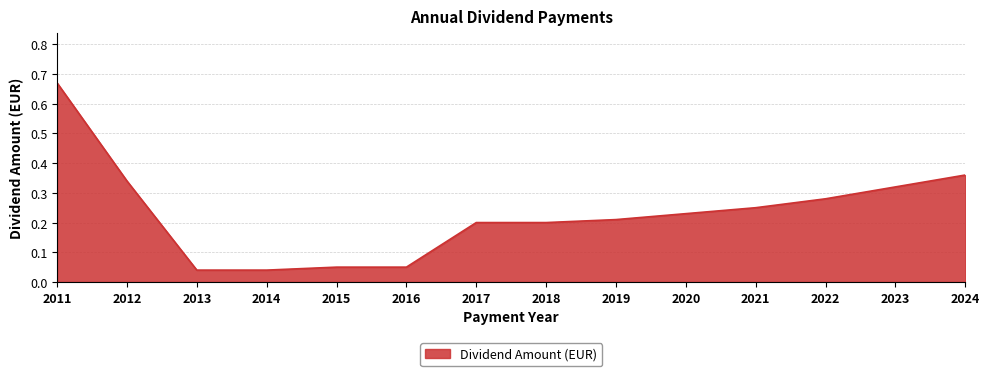

Which has a higher value, 2023 or 2019?

2023